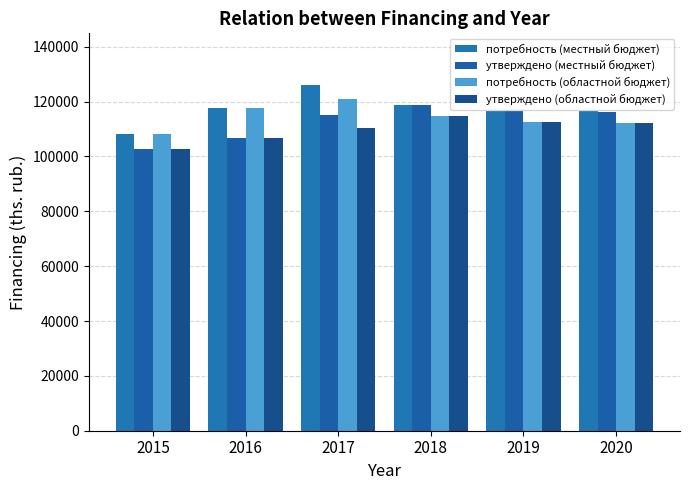

What is the value of the потребность (областной бюджет) bar at the 4th from the left?

114594.1